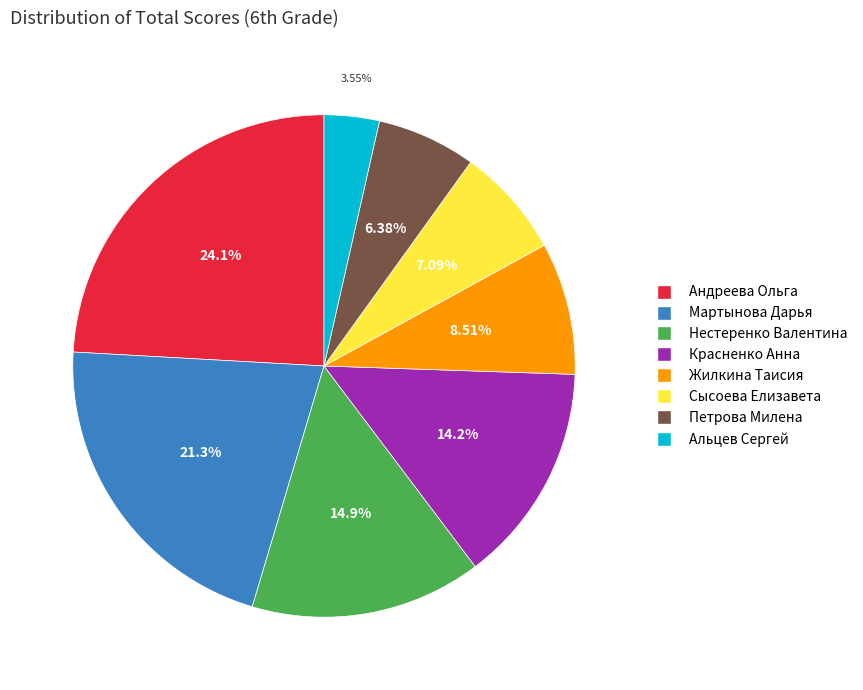

Is there a majority slice in this chart?

No